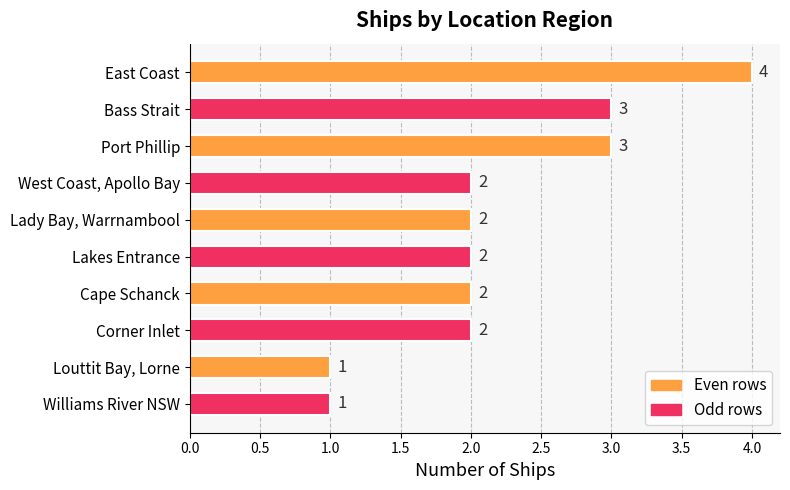

Which has a higher value, Louttit Bay, Lorne or Lakes Entrance?

Lakes Entrance